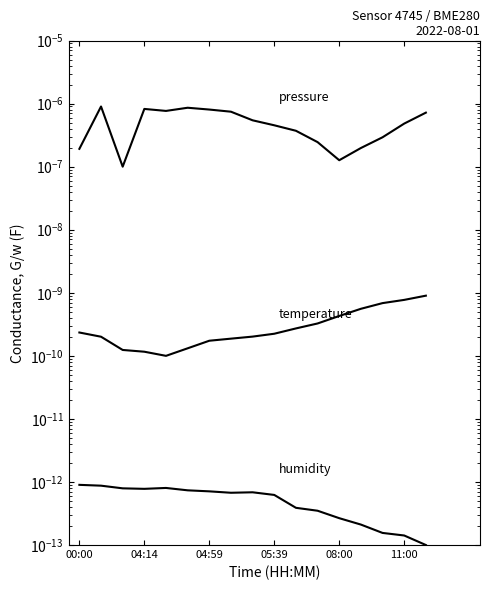

Count the humidity values in the range 0 to 1.

17